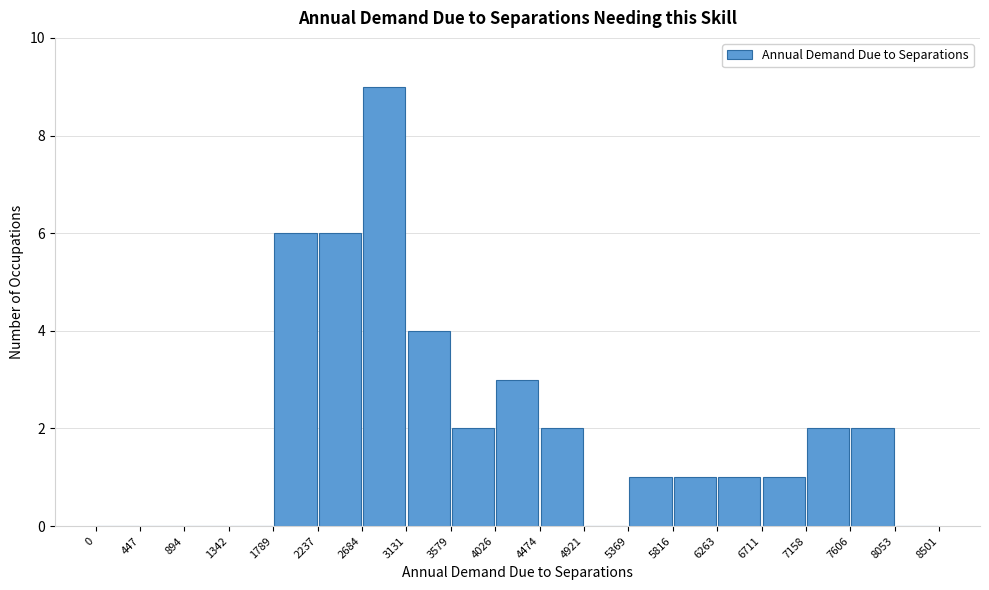

Reading left to right, list every bar in this chart as the range it spans on the x-axis followed by its height. The values are not printed on the chart, so give them approximately, as read against the axis.

0 to 447: 0
447 to 894: 0
894 to 1342: 0
1342 to 1789: 0
1789 to 2237: 6
2237 to 2684: 6
2684 to 3131: 9
3131 to 3579: 4
3579 to 4026: 2
4026 to 4474: 3
4474 to 4921: 2
4921 to 5369: 0
5369 to 5816: 1
5816 to 6263: 1
6263 to 6711: 1
6711 to 7158: 1
7158 to 7606: 2
7606 to 8053: 2
8053 to 8501: 0